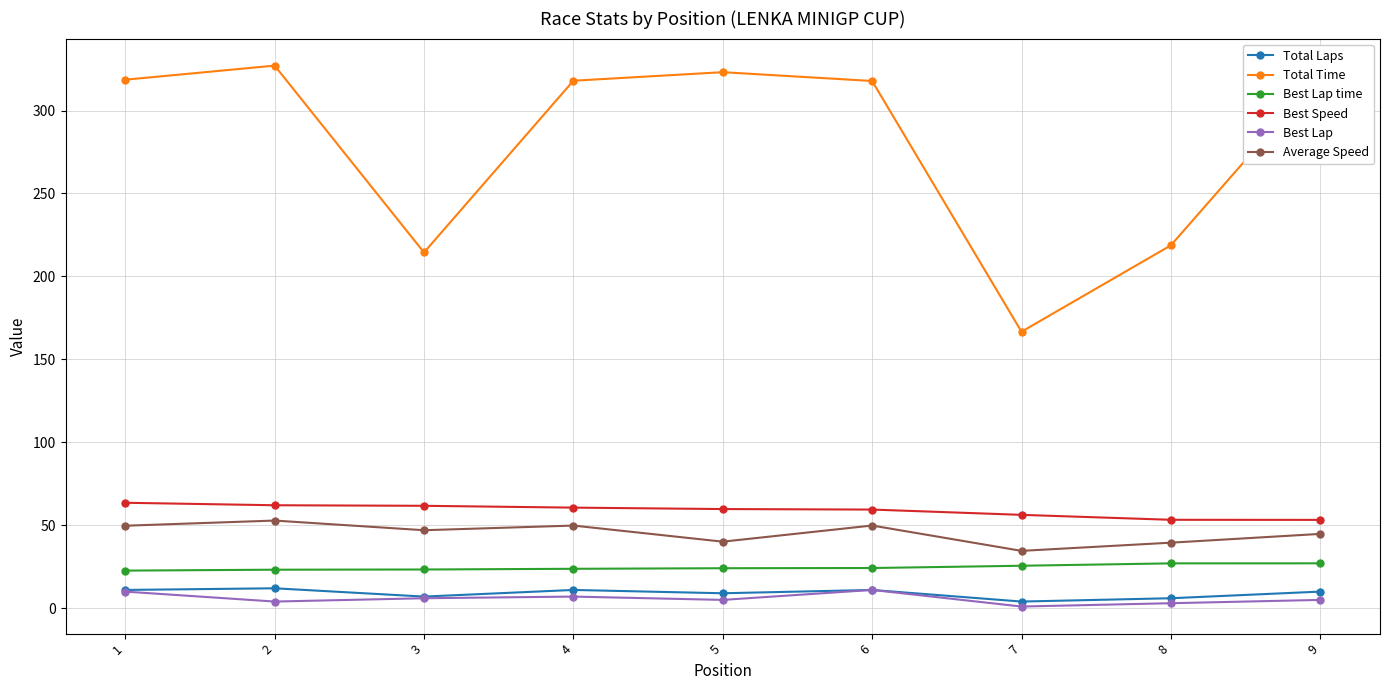

True or false: Total Time and Best Lap cross at least once.

False